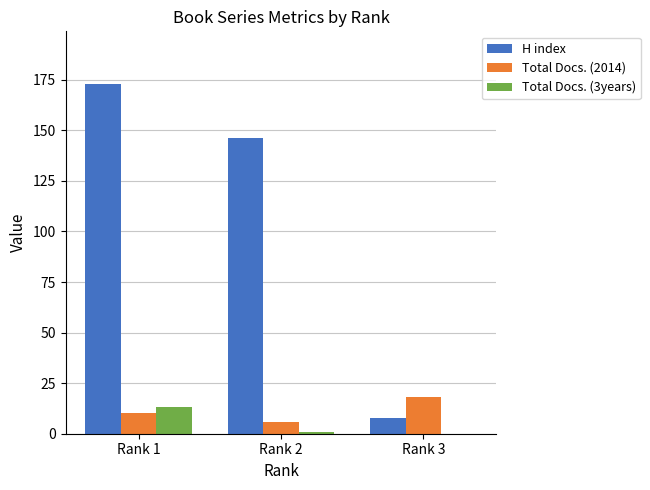

At which category does the chart reach its peak across all series?

Rank 1